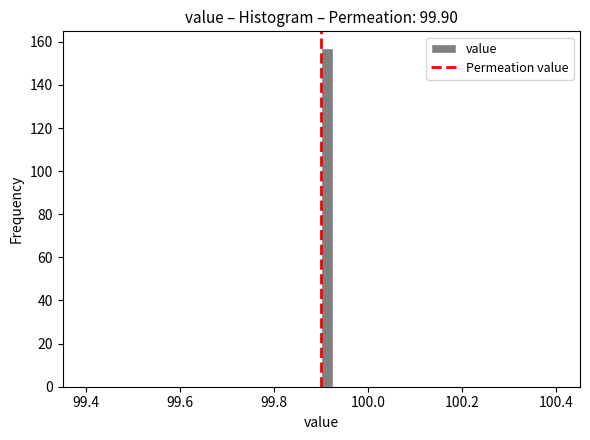

Read against the x-axis, roughly where is the centre of the tallest bar?

99.92